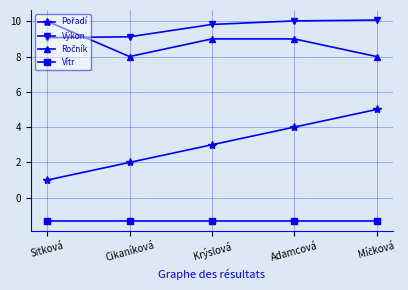

What is the difference between the highest and lowest values at Sitková?

11.3